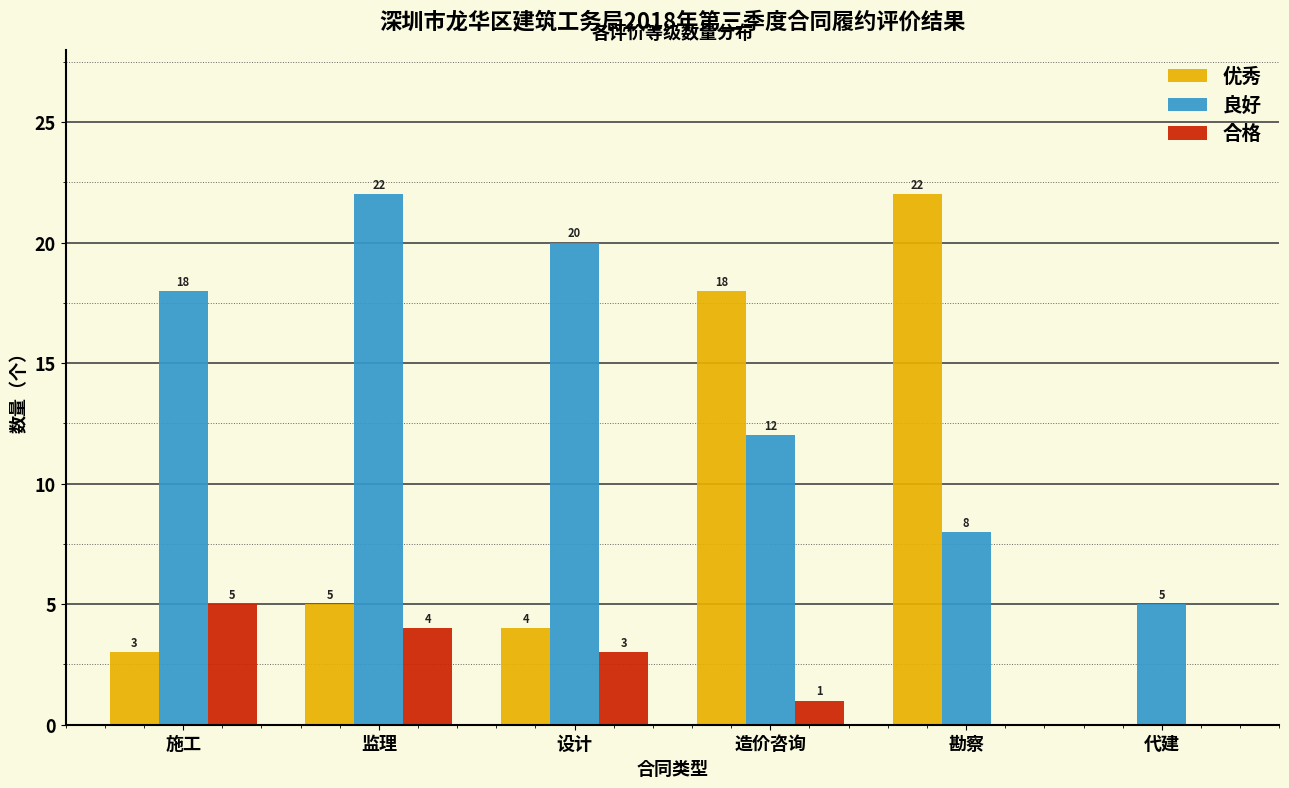

Reading left to right, transcribe all the data shown in this chart.

优秀: 施工=3	监理=5	设计=4	造价咨询=18	勘察=22	代建=0
良好: 施工=18	监理=22	设计=20	造价咨询=12	勘察=8	代建=5
合格: 施工=5	监理=4	设计=3	造价咨询=1	勘察=0	代建=0